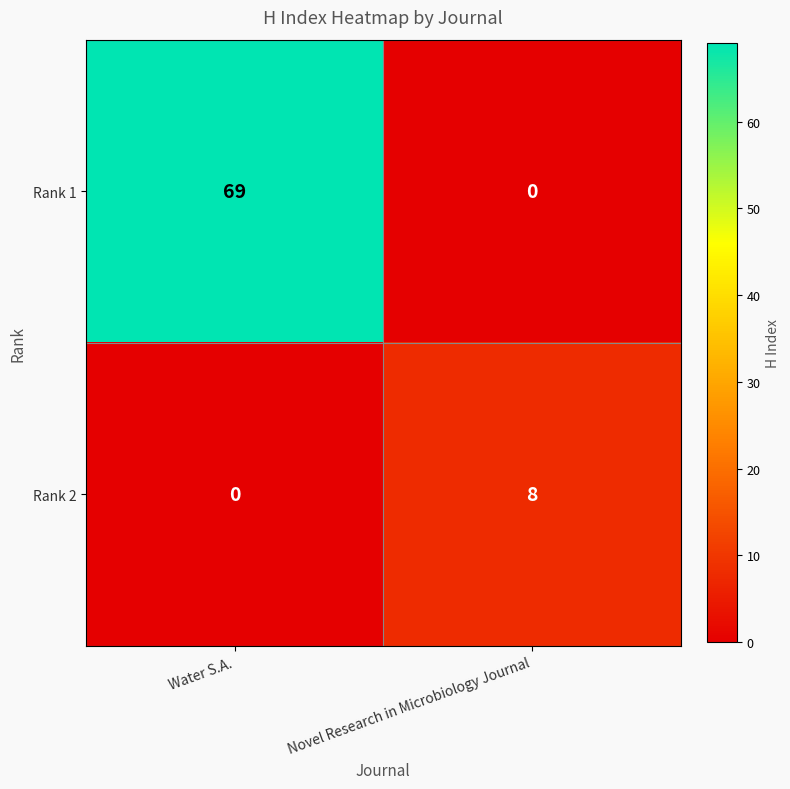

Is it true that Rank 1 equals 114 at Water S.A.?

False